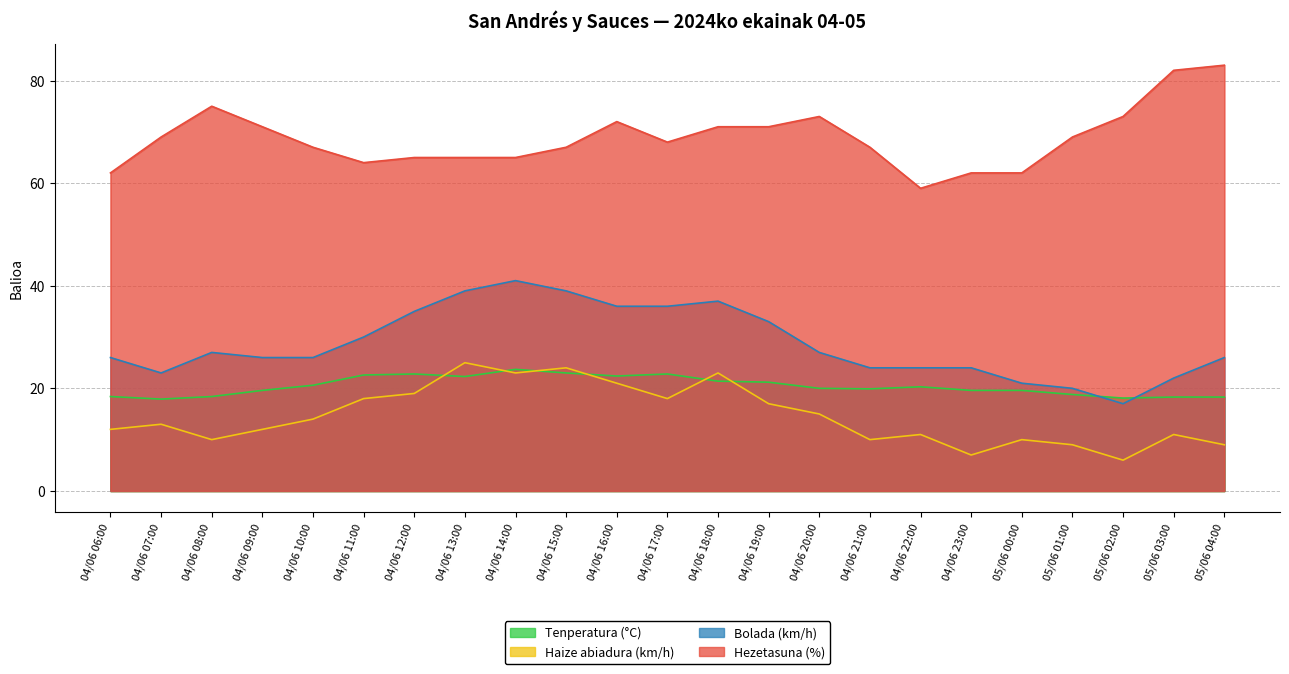

At which label is Tenperatura (°C) closest to 20?

04/06 20:00